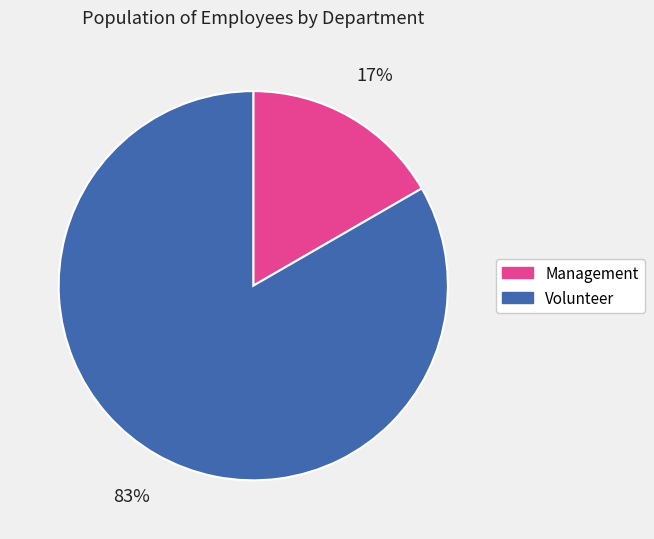

The Management slice represents 6% of the pie. True or false?

False